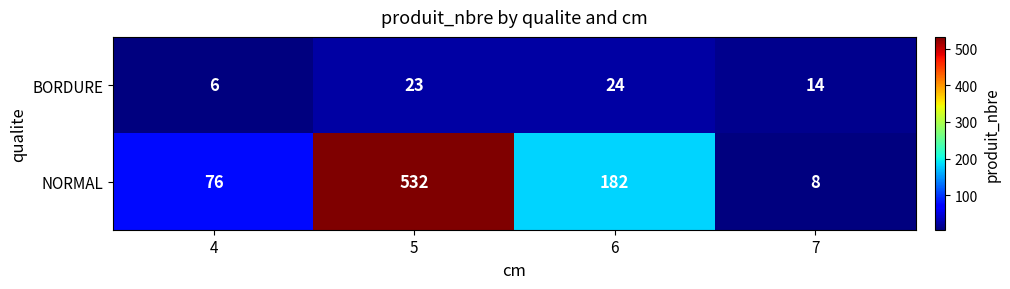

Count the NORMAL values in the range 76 to 532.

3